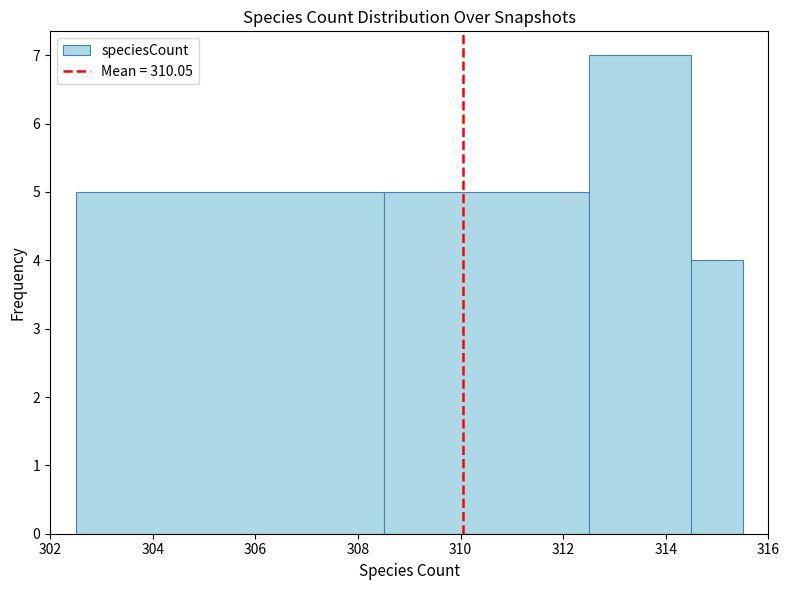

Which range on the x-axis has the tallest bar?

312.5 to 314.5